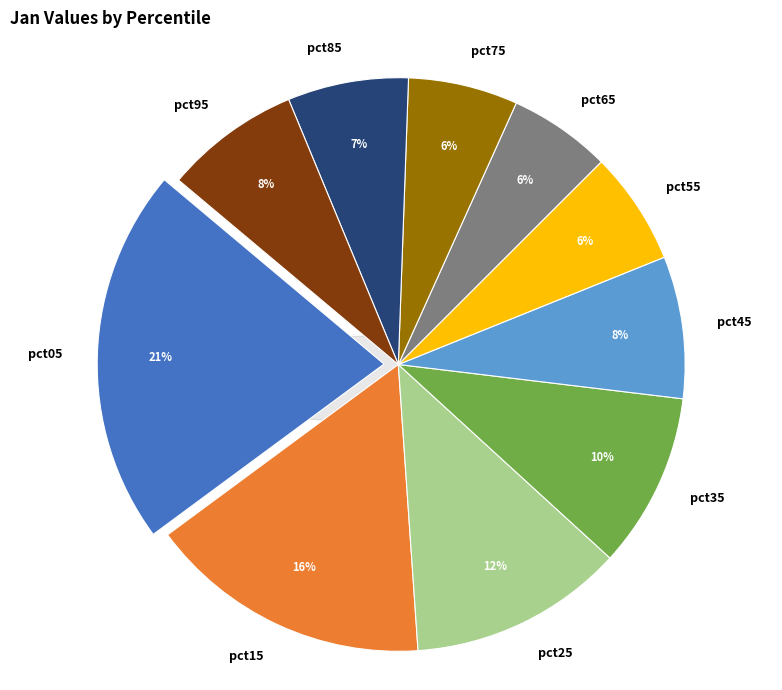

What is the smallest slice in the pie chart?

pct65